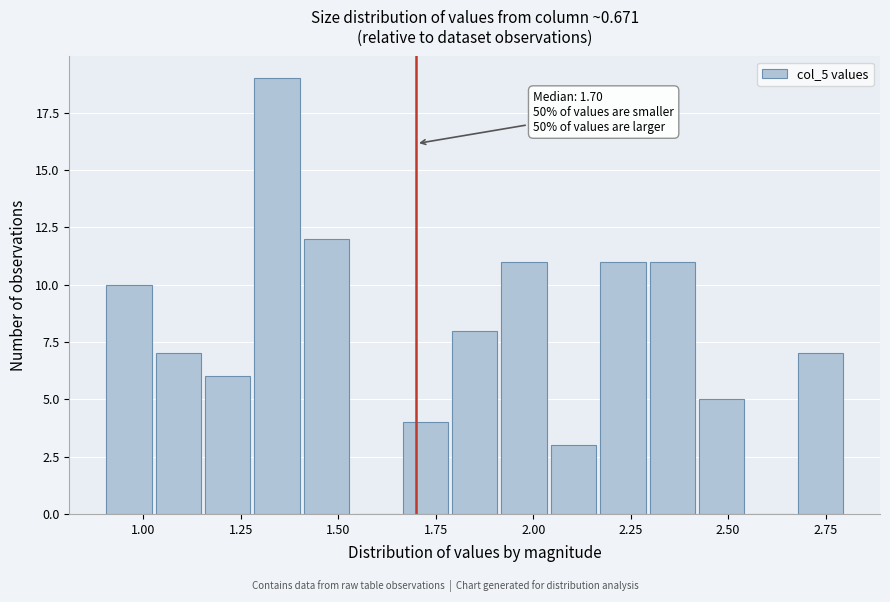

Read against the x-axis, roughly where is the centre of the tallest bar?

1.35